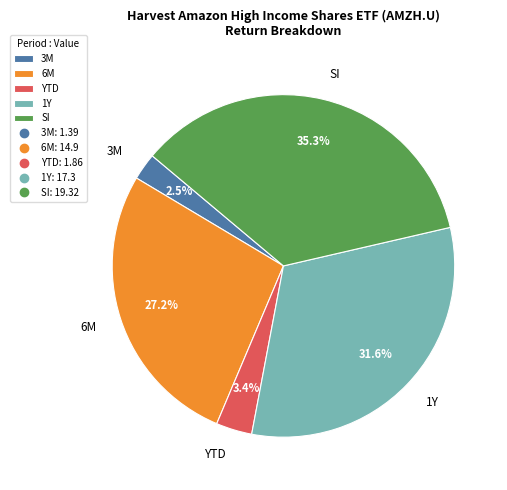

What percentage do SI and 6M together represent?

62.5%